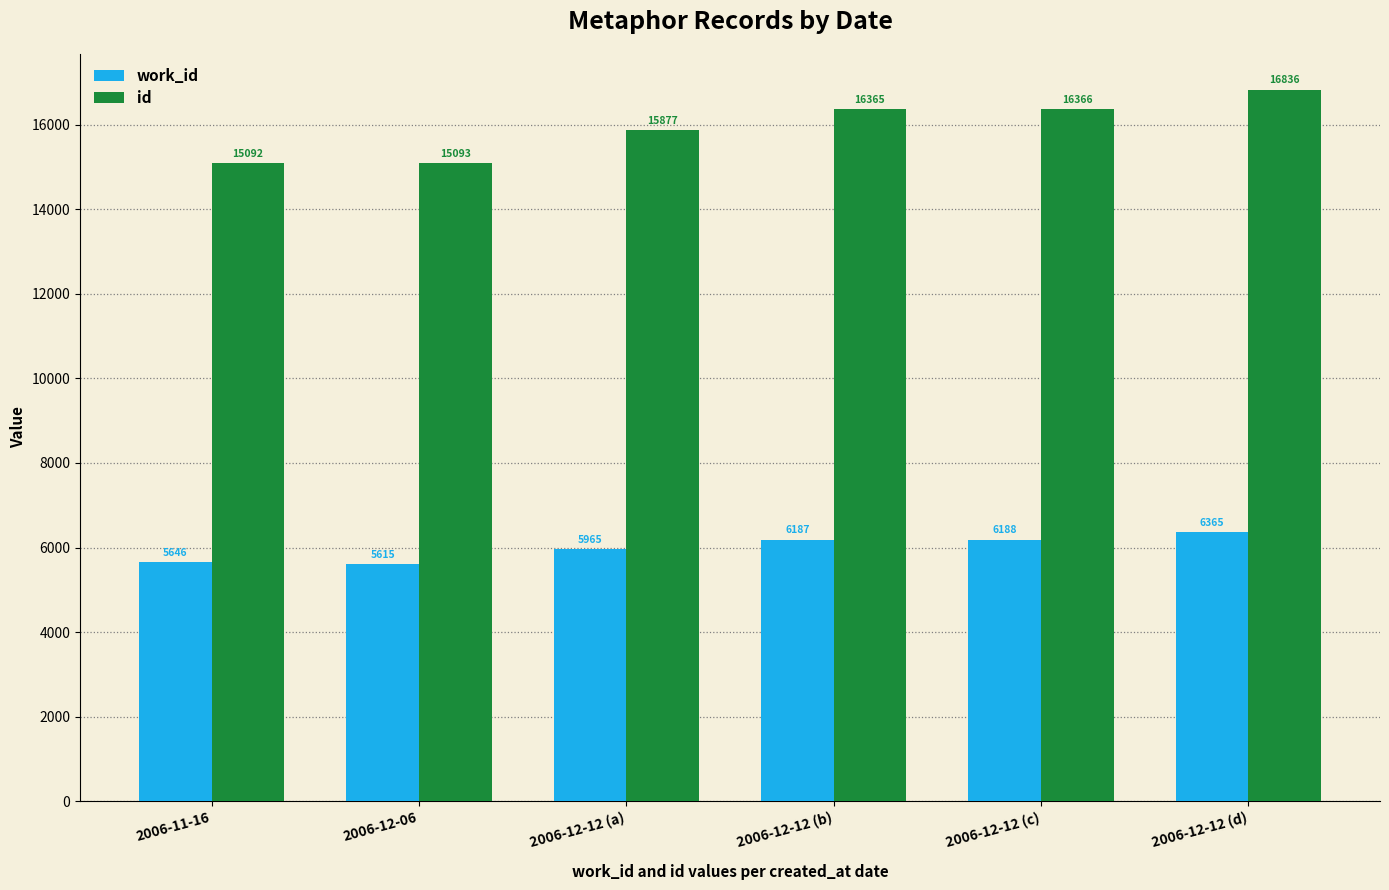

What is the lowest value of the work_id series?

5615